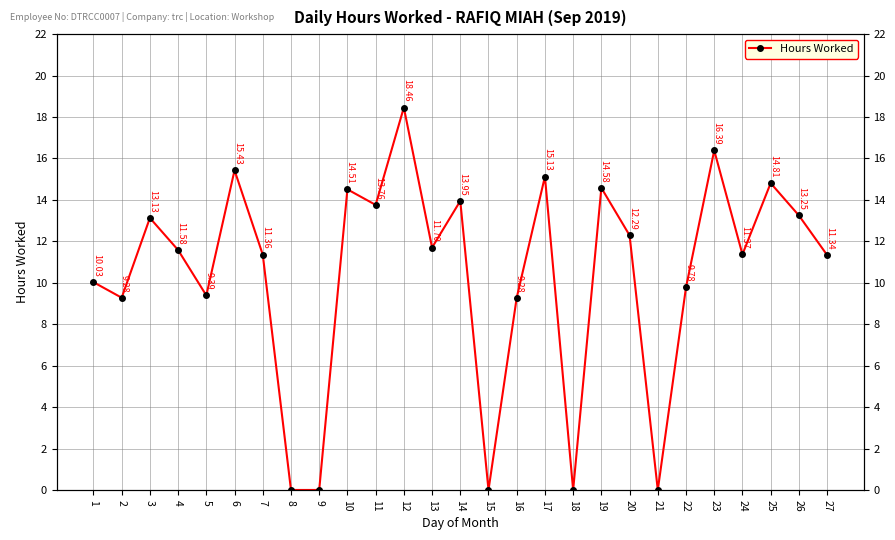

The value at 18 is 8.4. True or false?

False